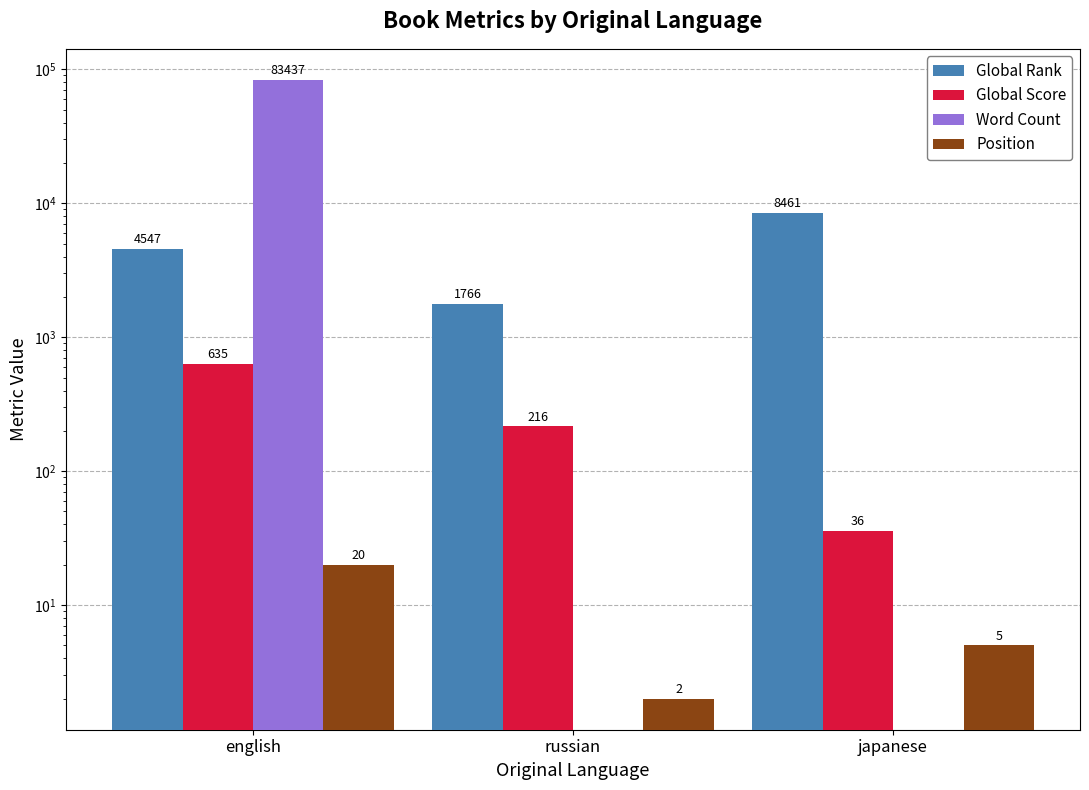

What is the label of the 1st bar from the left?

english